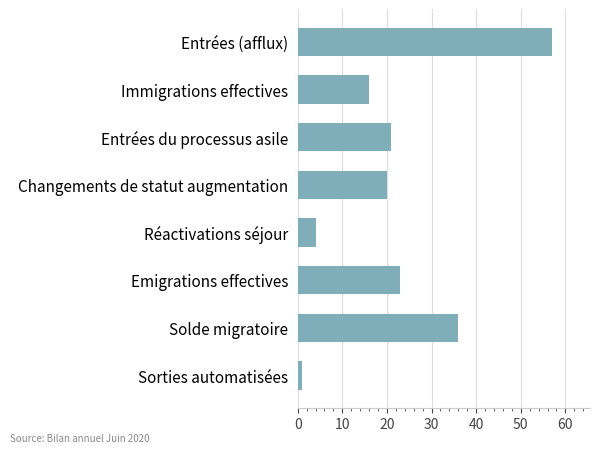

What is the value of the 7th bar from the top?

36